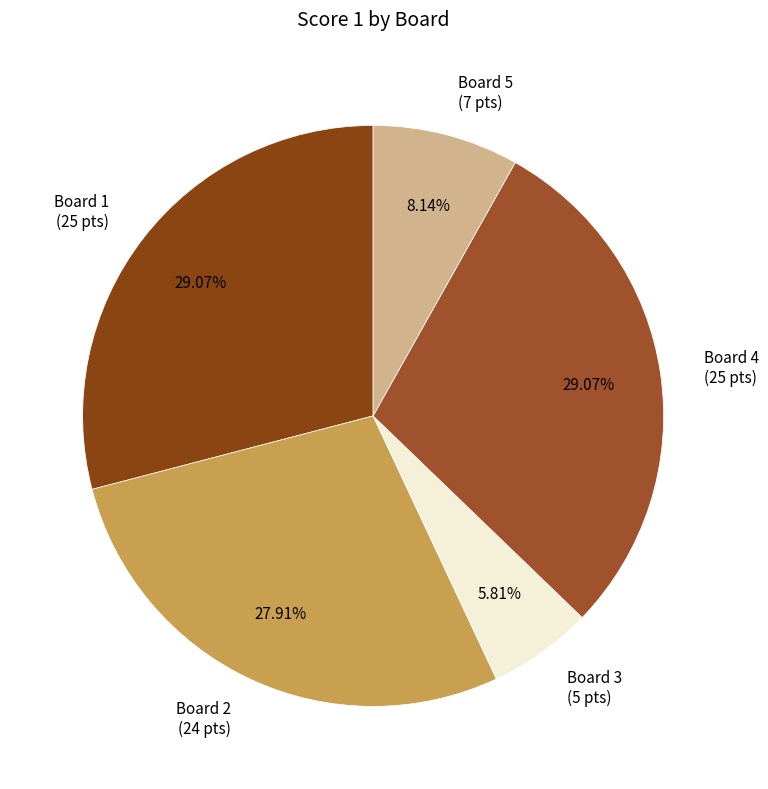

What is the smallest slice in the pie chart?

Board 3